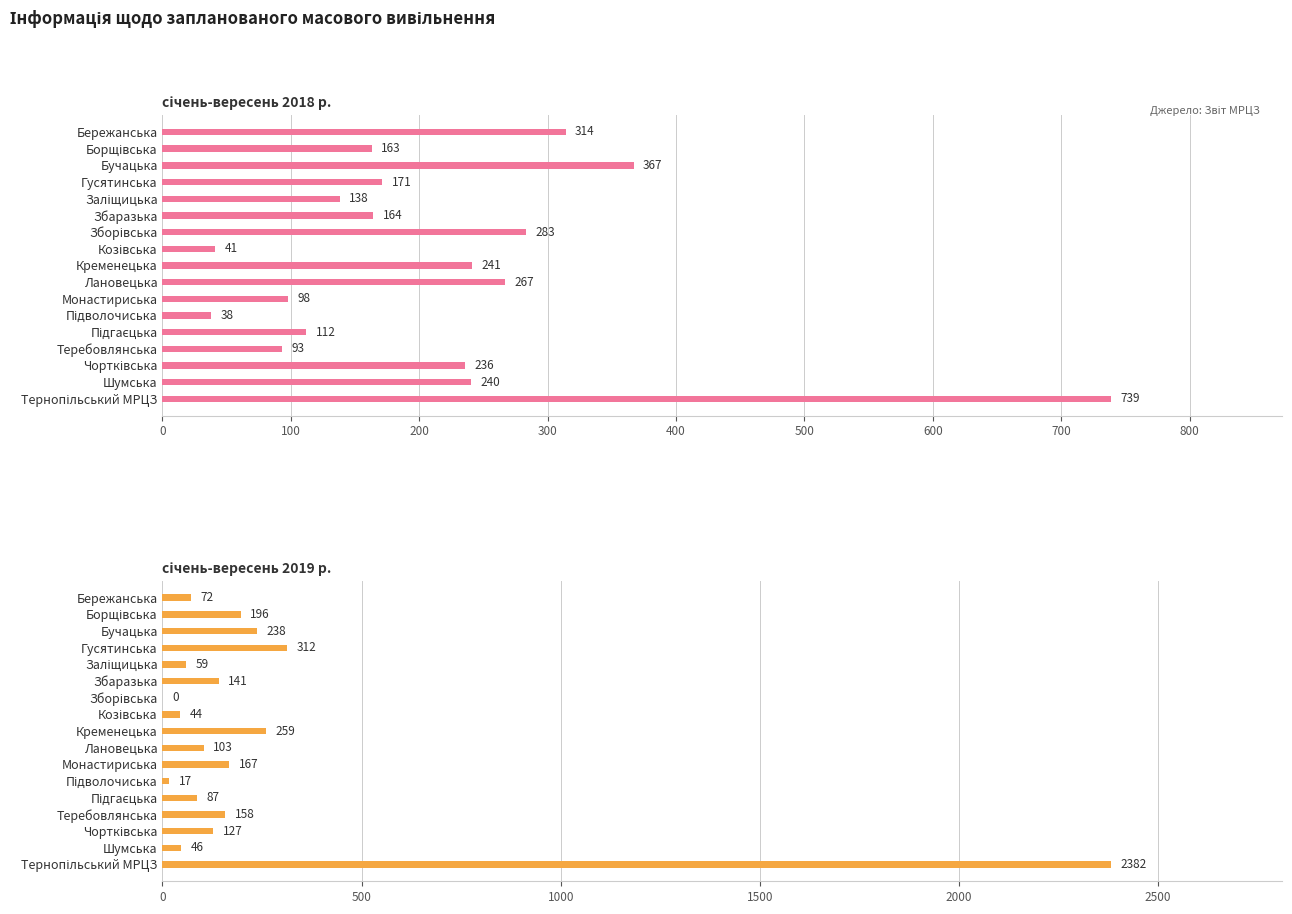

List the series in order of their peak value, highest first.

січень-вересень 2019 р., січень-вересень 2018 р.